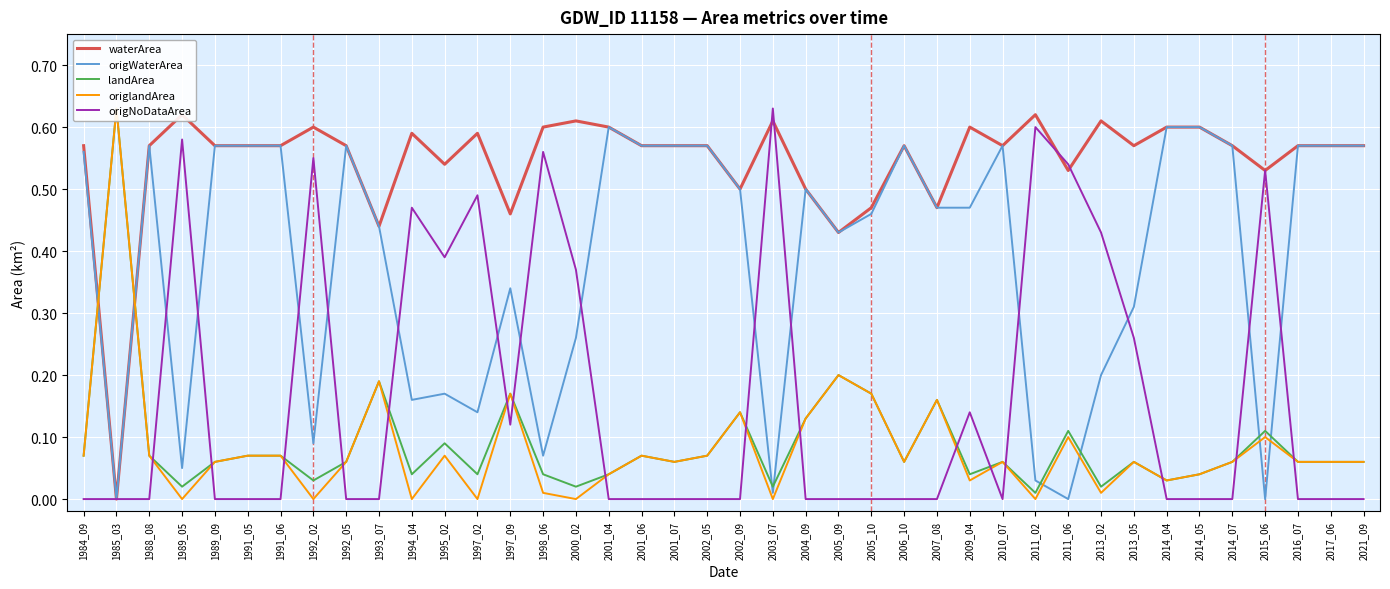

How many categories are shown in the chart?

40